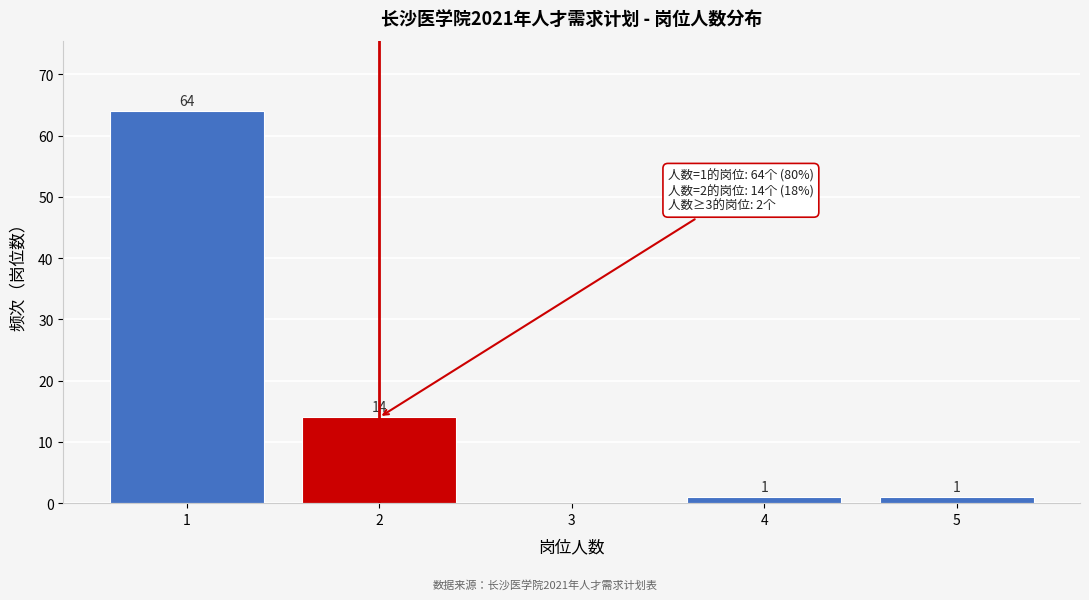

Over which range of the x-axis is the bar tallest?

0.5 to 1.5